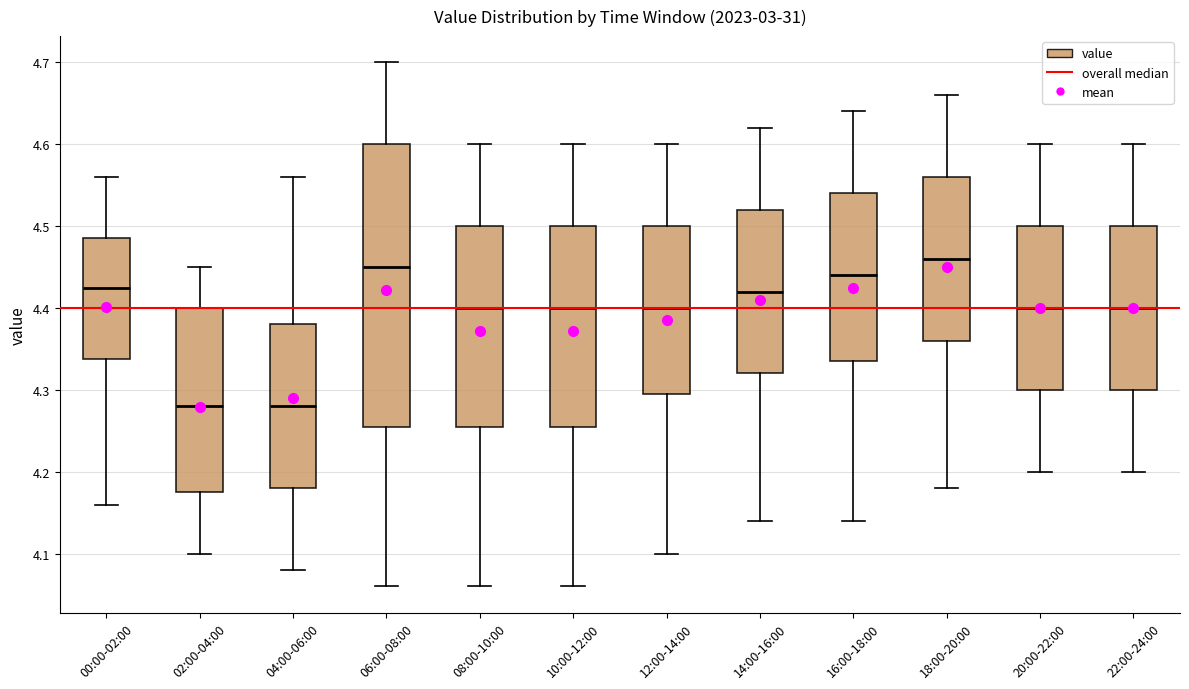

Reading left to right, read every box against the y-axis: the position of its median line, the range the box covers, and the ends of its whiskers. The values are not printed on the chart, so give them approximately, as read against the axis.

00:00-02:00: median 4.43, box 4.34 to 4.49, whiskers 4.16 to 4.56
02:00-04:00: median 4.28, box 4.18 to 4.40, whiskers 4.10 to 4.45
04:00-06:00: median 4.28, box 4.18 to 4.38, whiskers 4.08 to 4.56
06:00-08:00: median 4.45, box 4.26 to 4.60, whiskers 4.06 to 4.70
08:00-10:00: median 4.40, box 4.26 to 4.50, whiskers 4.06 to 4.60
10:00-12:00: median 4.40, box 4.26 to 4.50, whiskers 4.06 to 4.60
12:00-14:00: median 4.40, box 4.30 to 4.50, whiskers 4.10 to 4.60
14:00-16:00: median 4.42, box 4.32 to 4.52, whiskers 4.14 to 4.62
16:00-18:00: median 4.44, box 4.34 to 4.54, whiskers 4.14 to 4.64
18:00-20:00: median 4.46, box 4.36 to 4.56, whiskers 4.18 to 4.66
20:00-22:00: median 4.40, box 4.30 to 4.50, whiskers 4.20 to 4.60
22:00-24:00: median 4.40, box 4.30 to 4.50, whiskers 4.20 to 4.60